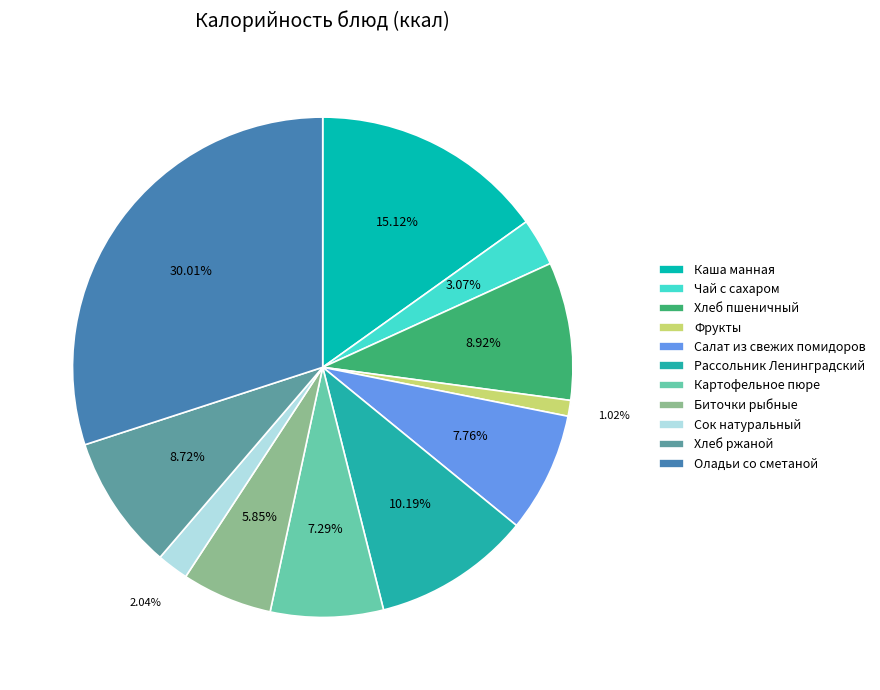

What is the smallest slice in the pie chart?

Фрукты